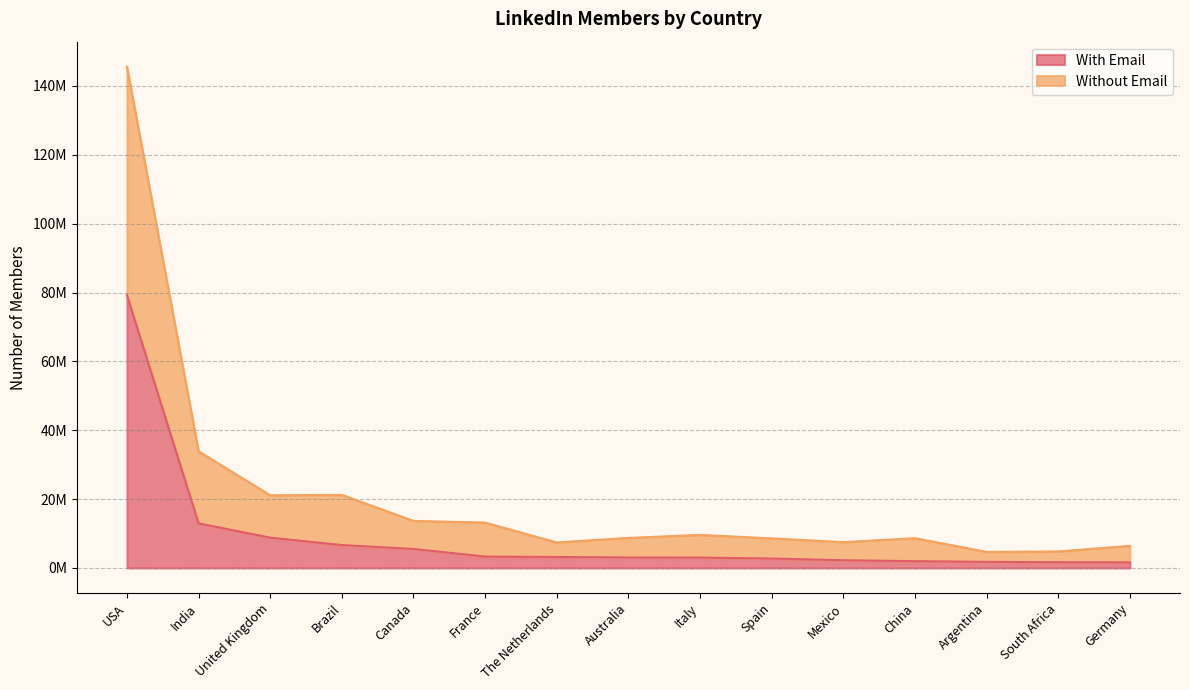

What are all the series names shown in the legend?

With Email, Without Email